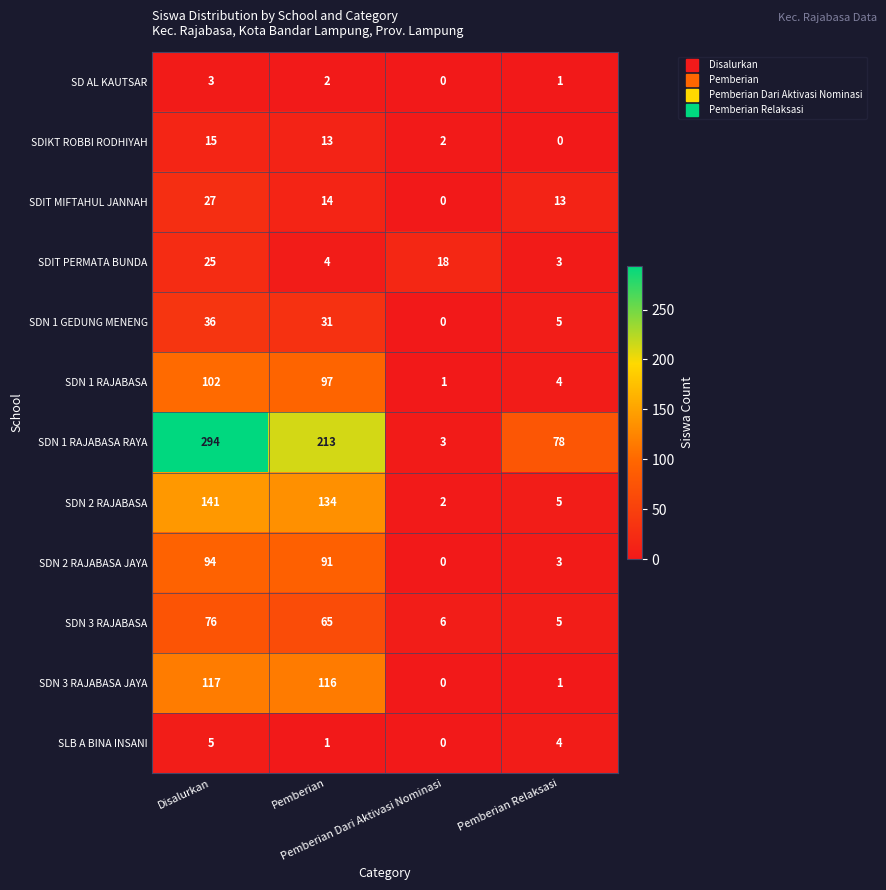

What is the difference between the maximum and second lowest values in the SDIT MIFTAHUL JANNAH series?

14